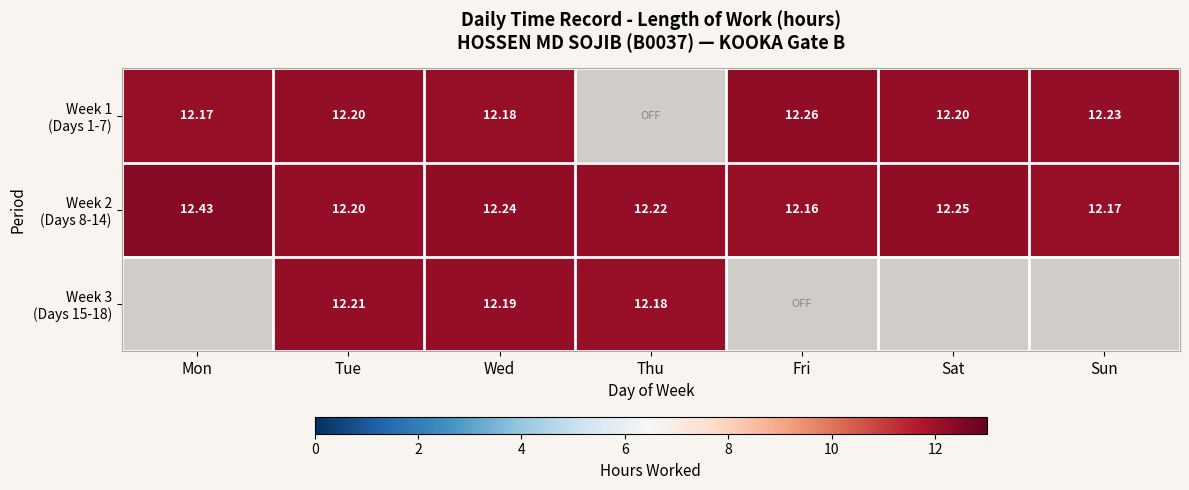

How many data points in Week 1 (Days 1-7) are less than 12?

1